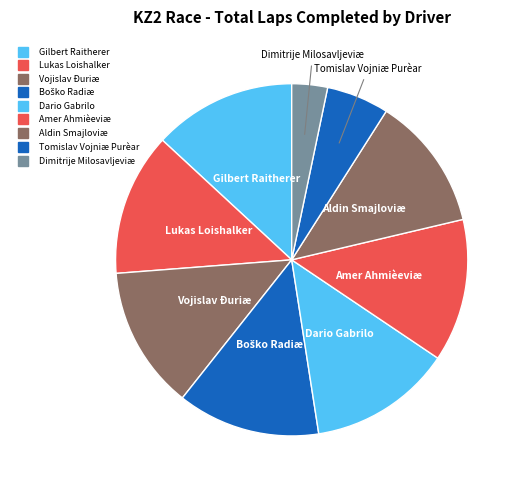

Does any single category account for the majority?

No